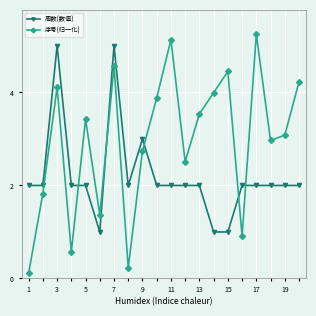

What is the lowest value of the 周数(数值) series?

1.0